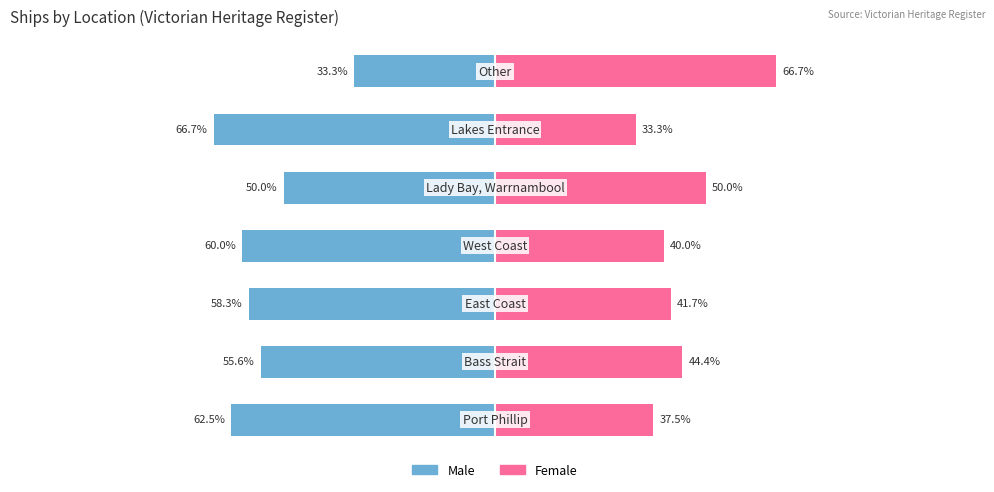

How many bars are there in total?

14